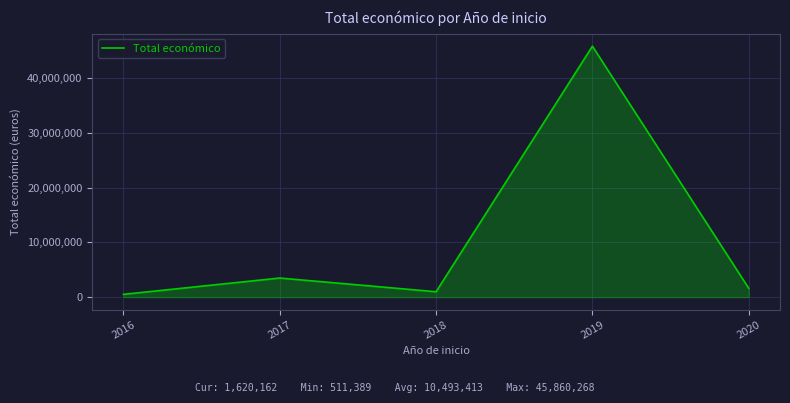

Reading left to right, extract all data points from this chart.

511389	3489526	985719	45860268	1620162